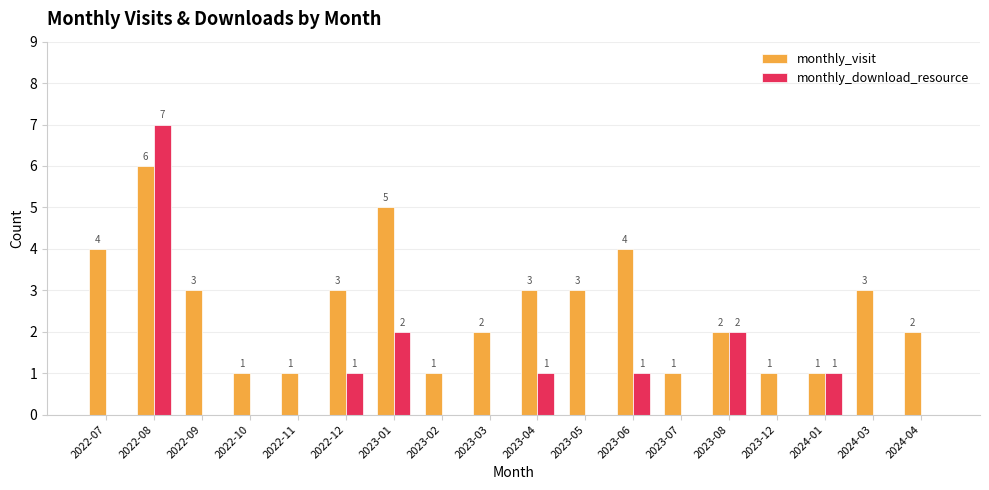

Reading left to right, transcribe all the data shown in this chart.

monthly_visit: 2022-07=4	2022-08=6	2022-09=3	2022-10=1	2022-11=1	2022-12=3	2023-01=5	2023-02=1	2023-03=2	2023-04=3	2023-05=3	2023-06=4	2023-07=1	2023-08=2	2023-12=1	2024-01=1	2024-03=3	2024-04=2
monthly_download_resource: 2022-07=0	2022-08=7	2022-09=0	2022-10=0	2022-11=0	2022-12=1	2023-01=2	2023-02=0	2023-03=0	2023-04=1	2023-05=0	2023-06=1	2023-07=0	2023-08=2	2023-12=0	2024-01=1	2024-03=0	2024-04=0